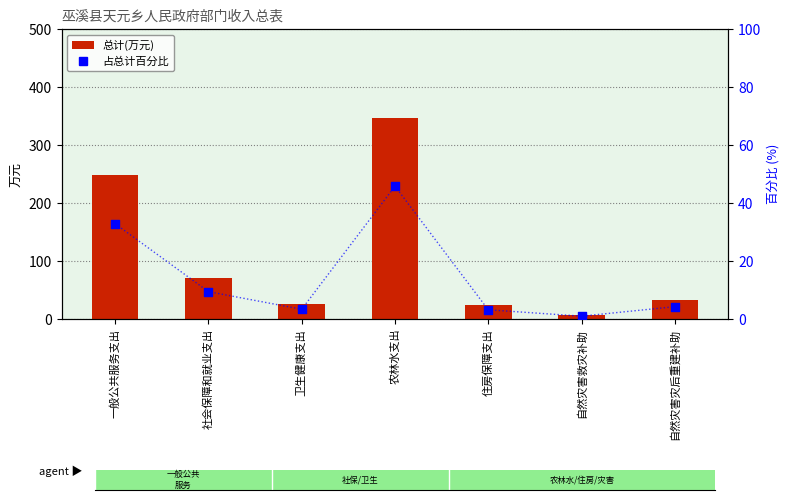

Which series contains the highest Y value?

总计(万元)